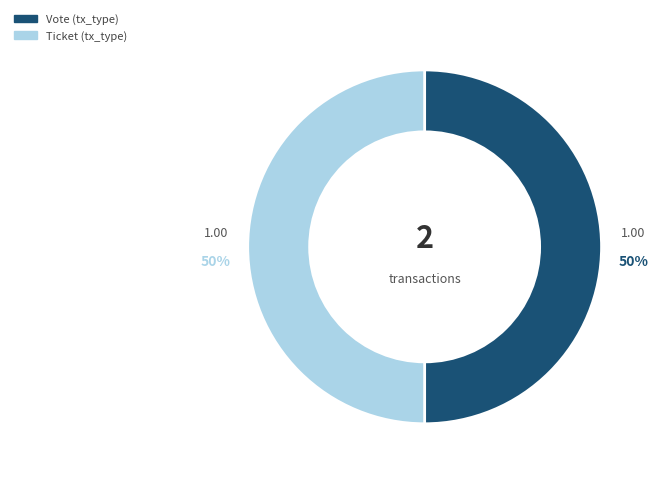

Approximately how many times larger is the value at Vote (tx_type) compared to Ticket (tx_type)?

1.0